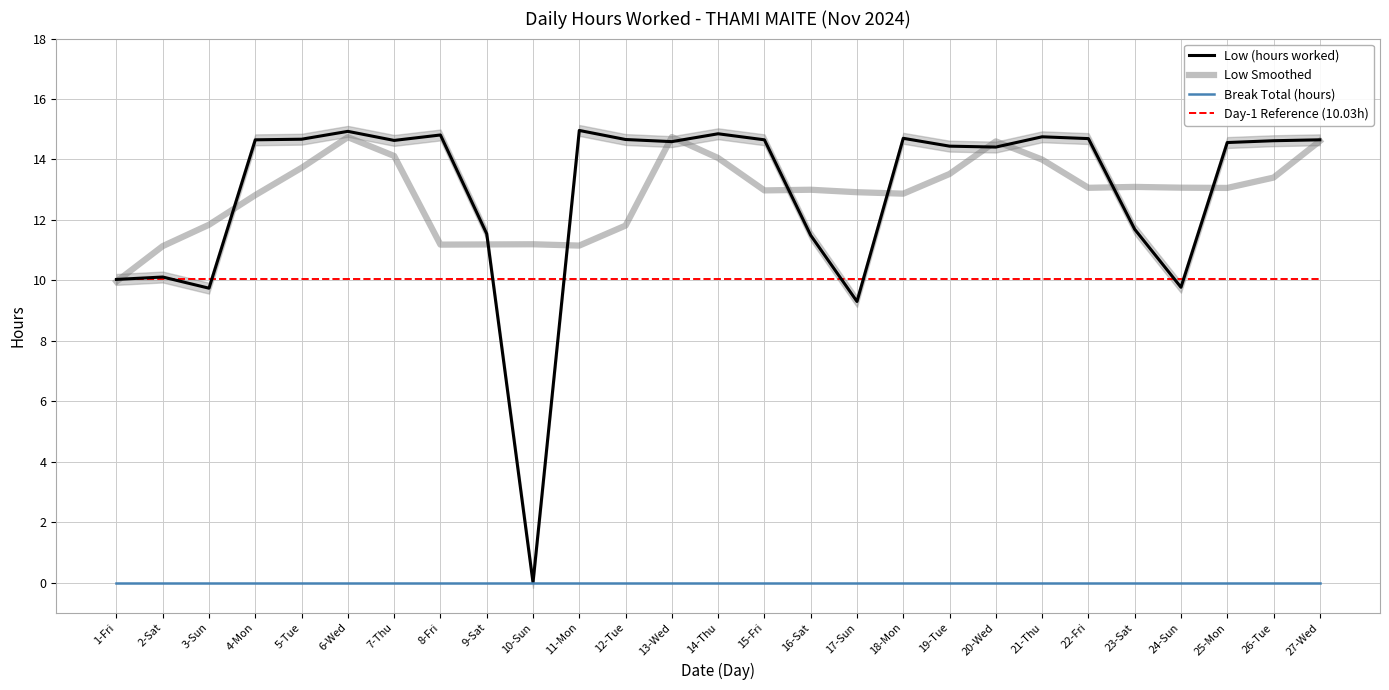

What is the maximum value shown in the chart?

15.0